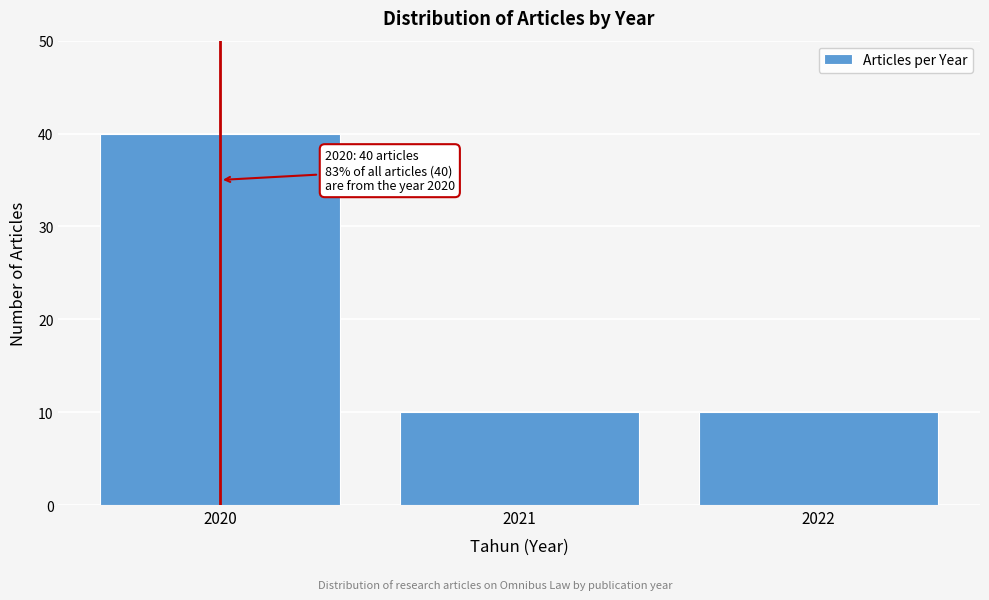

Reading right to left, transcribe all the data shown in this chart.

10	10	40